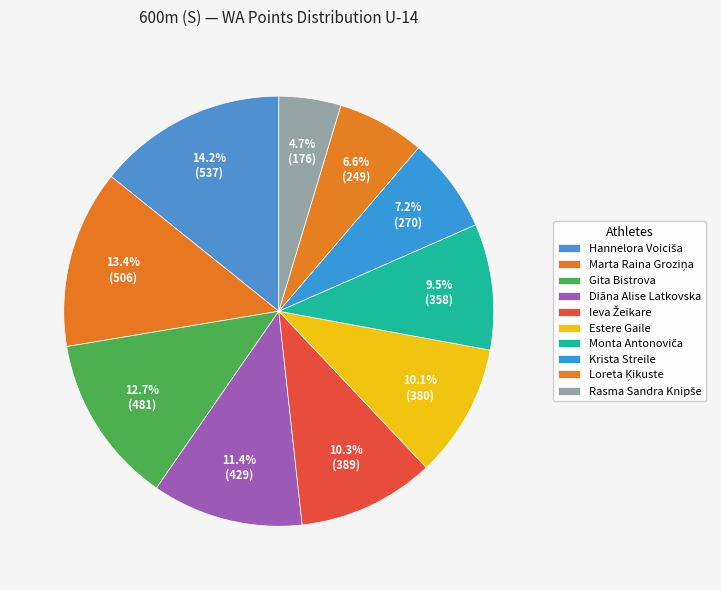

Is the sum of Marta Raina Groziņa and Monta Antonoviča greater than half?

No